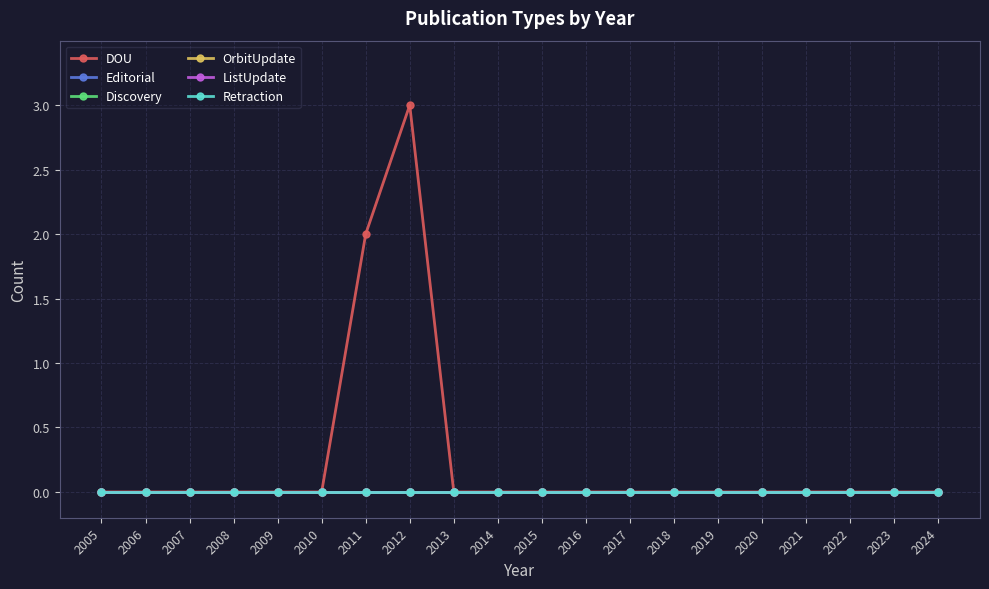

Reading left to right, transcribe all the data shown in this chart.

DOU: 0	0	0	0	0	0	2	3	0	0	0	0	0	0	0	0	0	0	0	0
Editorial: 0	0	0	0	0	0	0	0	0	0	0	0	0	0	0	0	0	0	0	0
Discovery: 0	0	0	0	0	0	0	0	0	0	0	0	0	0	0	0	0	0	0	0
OrbitUpdate: 0	0	0	0	0	0	0	0	0	0	0	0	0	0	0	0	0	0	0	0
ListUpdate: 0	0	0	0	0	0	0	0	0	0	0	0	0	0	0	0	0	0	0	0
Retraction: 0	0	0	0	0	0	0	0	0	0	0	0	0	0	0	0	0	0	0	0